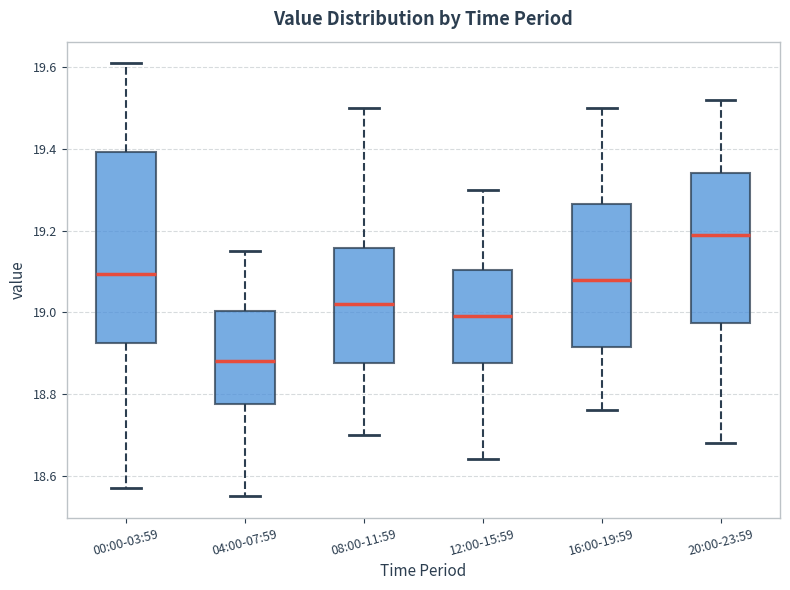

Which box's median line is the highest?

20:00-23:59